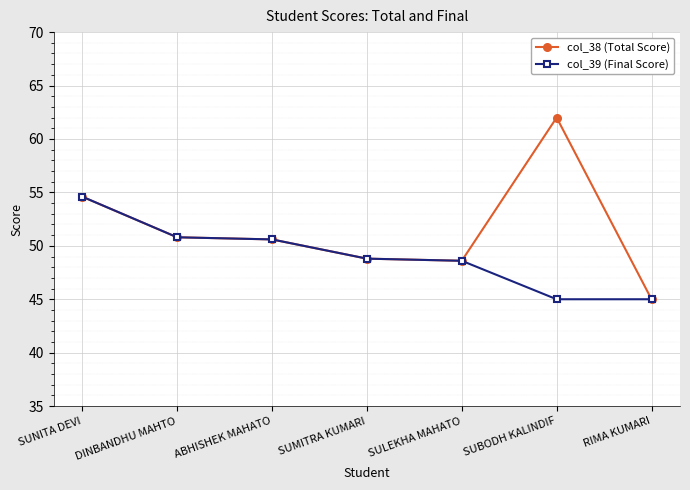

Is the value of col_39 (Final Score) at DINBANDHU MAHTO greater than the value of col_38 (Total Score) at SUMITRA KUMARI?

Yes